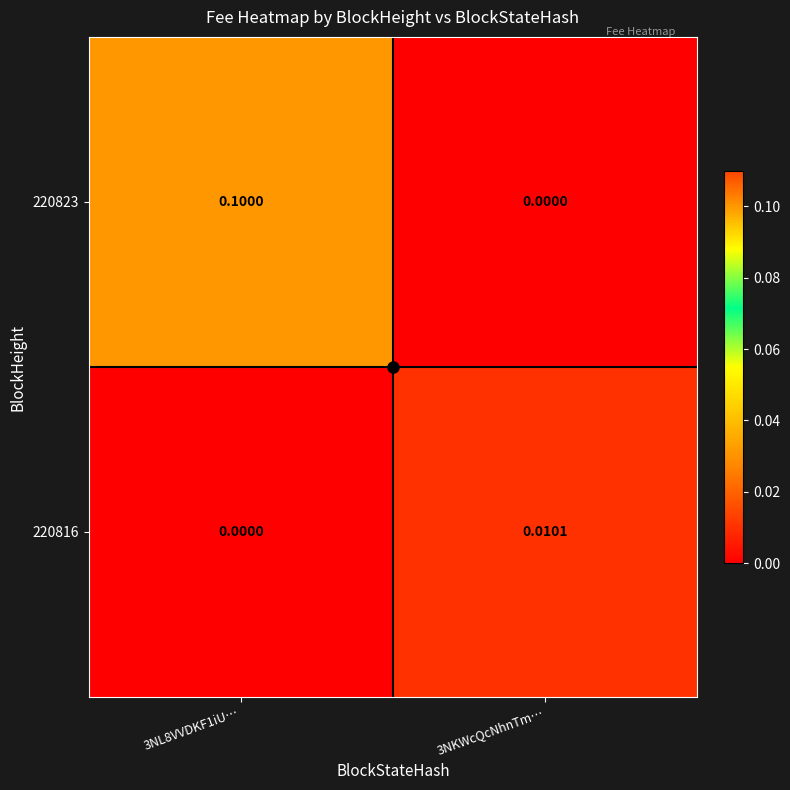

Reading left to right, list all the values displayed in this chart.

220823: 3NL8VVDKF1iU…=0.1	3NKWcQcNhnTm…=0.0
220816: 3NL8VVDKF1iU…=0.0	3NKWcQcNhnTm…=0.0